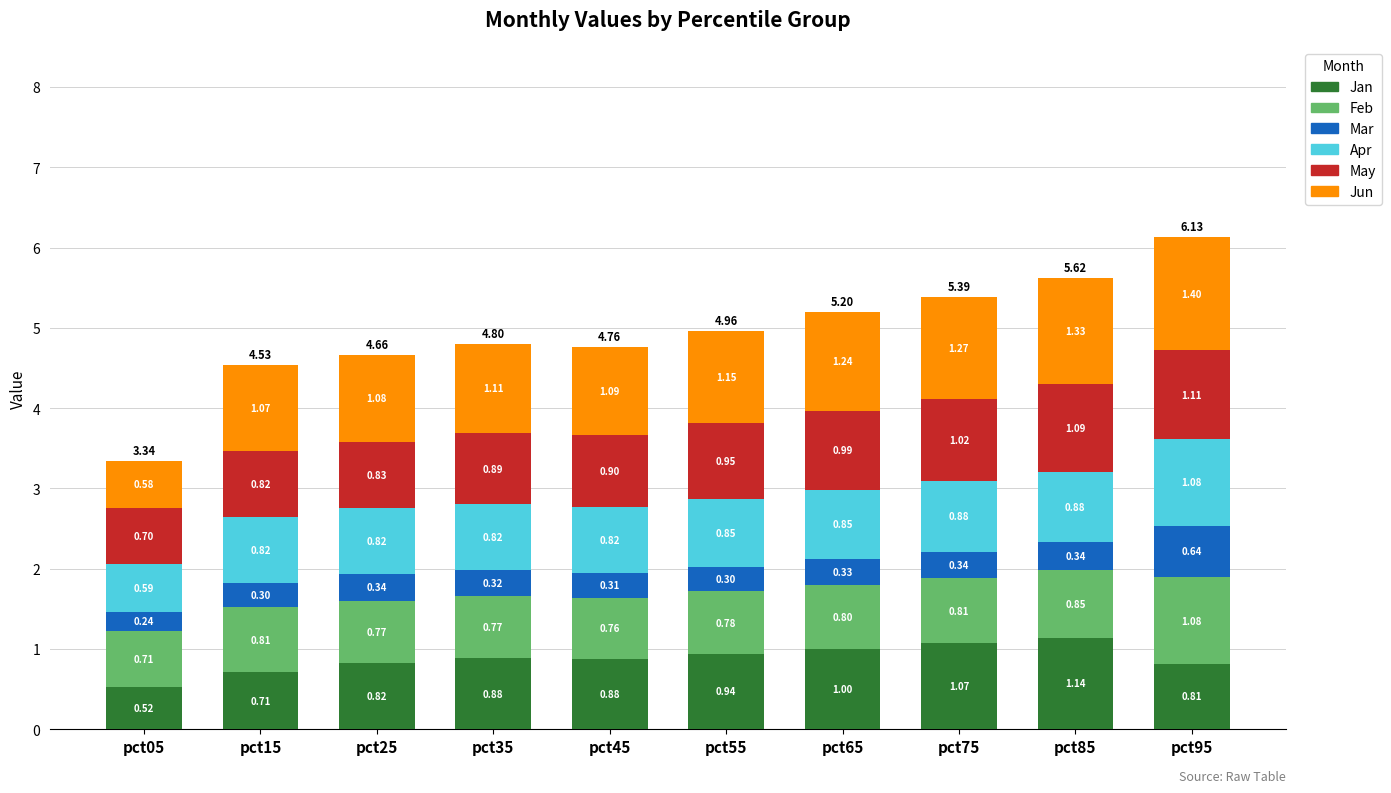

The value of Jan at pct65 is 1.7. True or false?

False